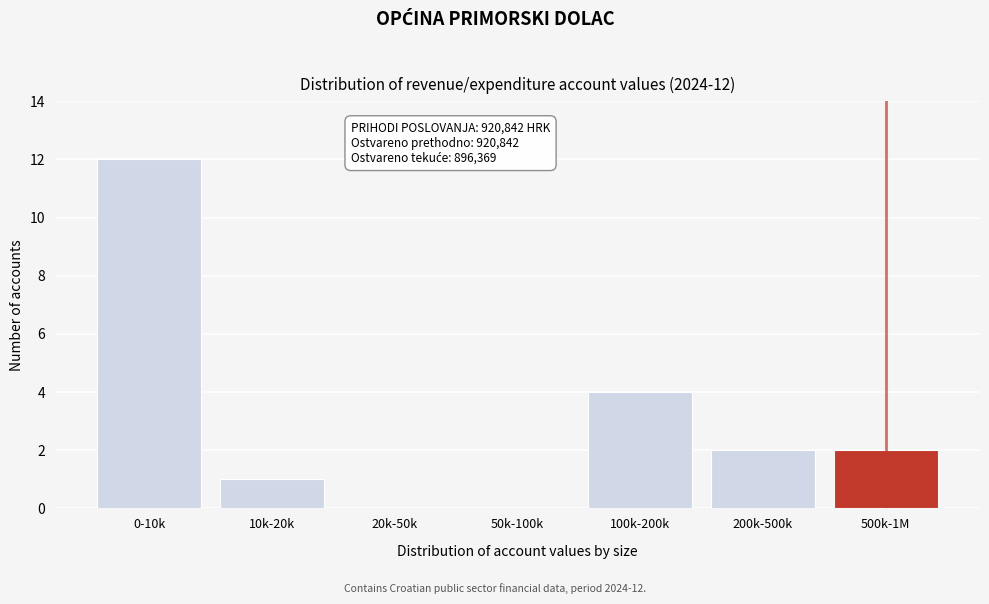

Reading left to right, transcribe all the data shown in this chart.

0-10k=12	10k-20k=1	20k-50k=0	50k-100k=0	100k-200k=4	200k-500k=2	500k-1M=2